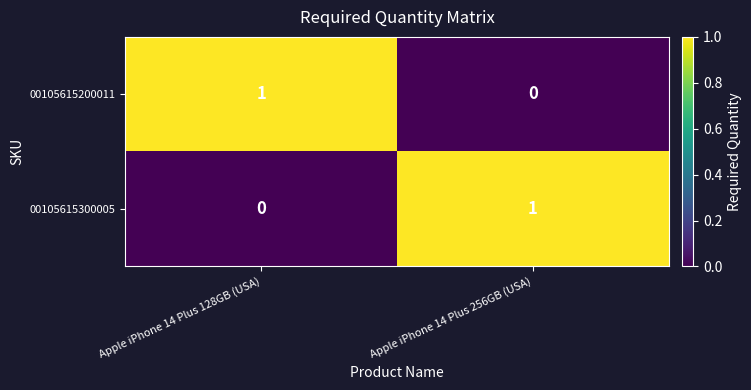

True or false: 00105615300005 has a value of 1 at Apple iPhone 14 Plus 256GB (USA).

True